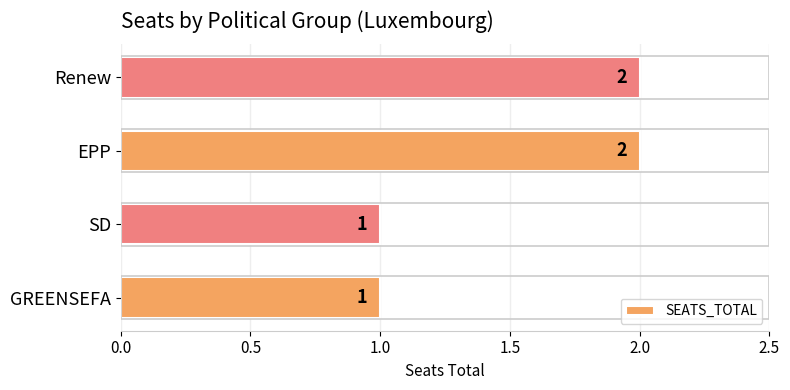

Does the chart contain any negative values?

No